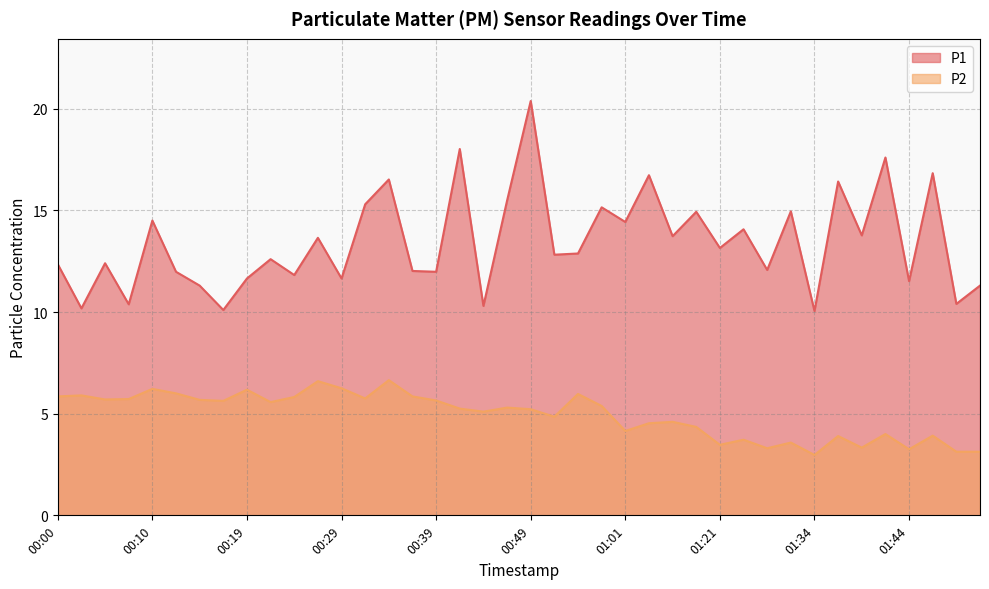

Rank the series by their average value, from highest to lowest.

P1, P2